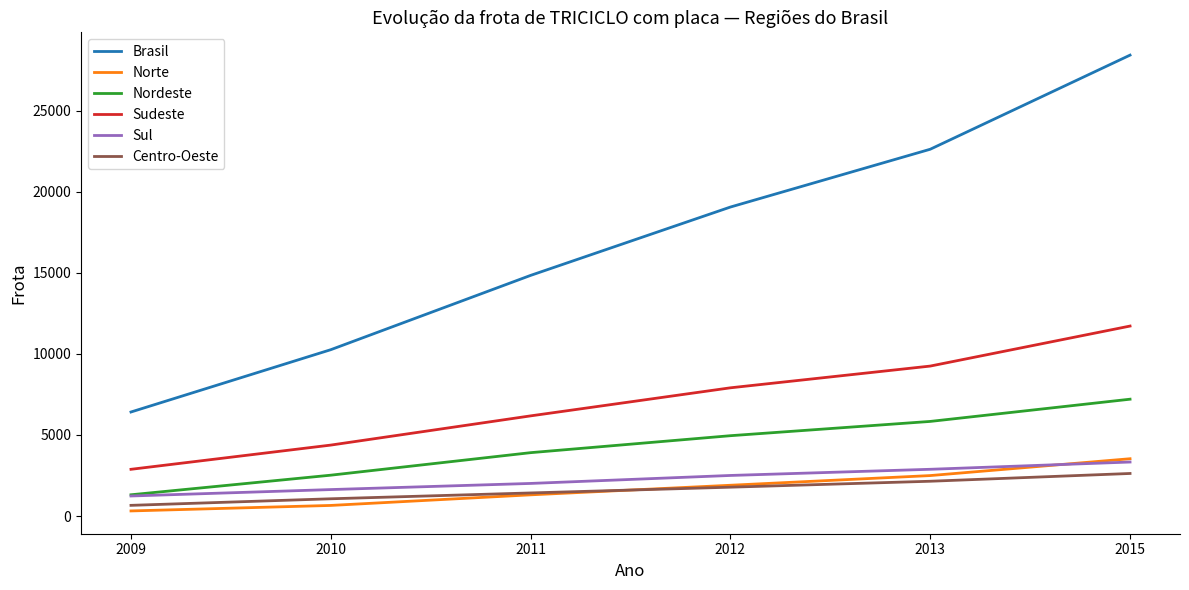

True or false: Brasil and Nordeste intersect in this chart.

False